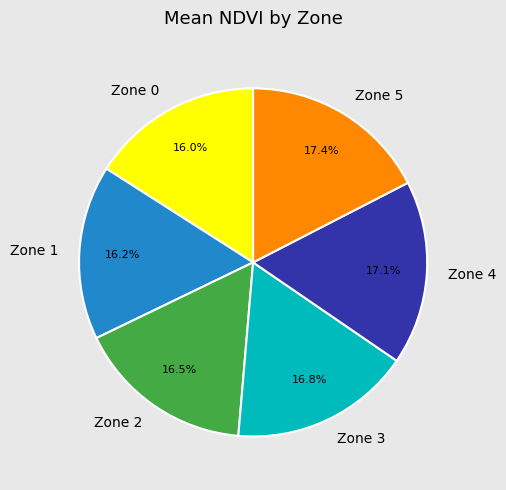

How many slices are in this pie chart?

6